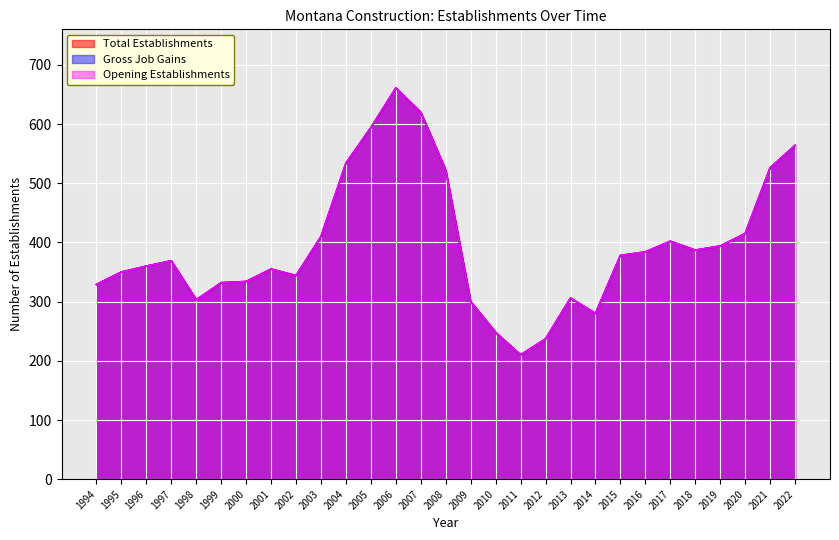

What is the minimum value shown in the chart?

210